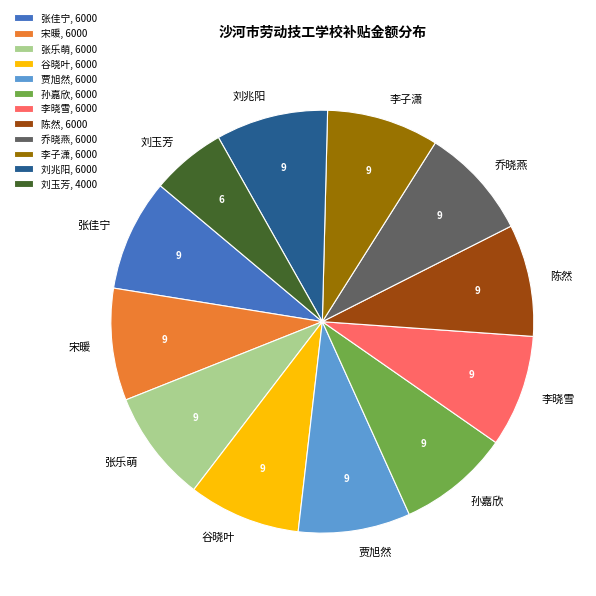

What is the ratio of the value at 张佳宁, 6000 to the value at 贾旭然, 6000?

1.0